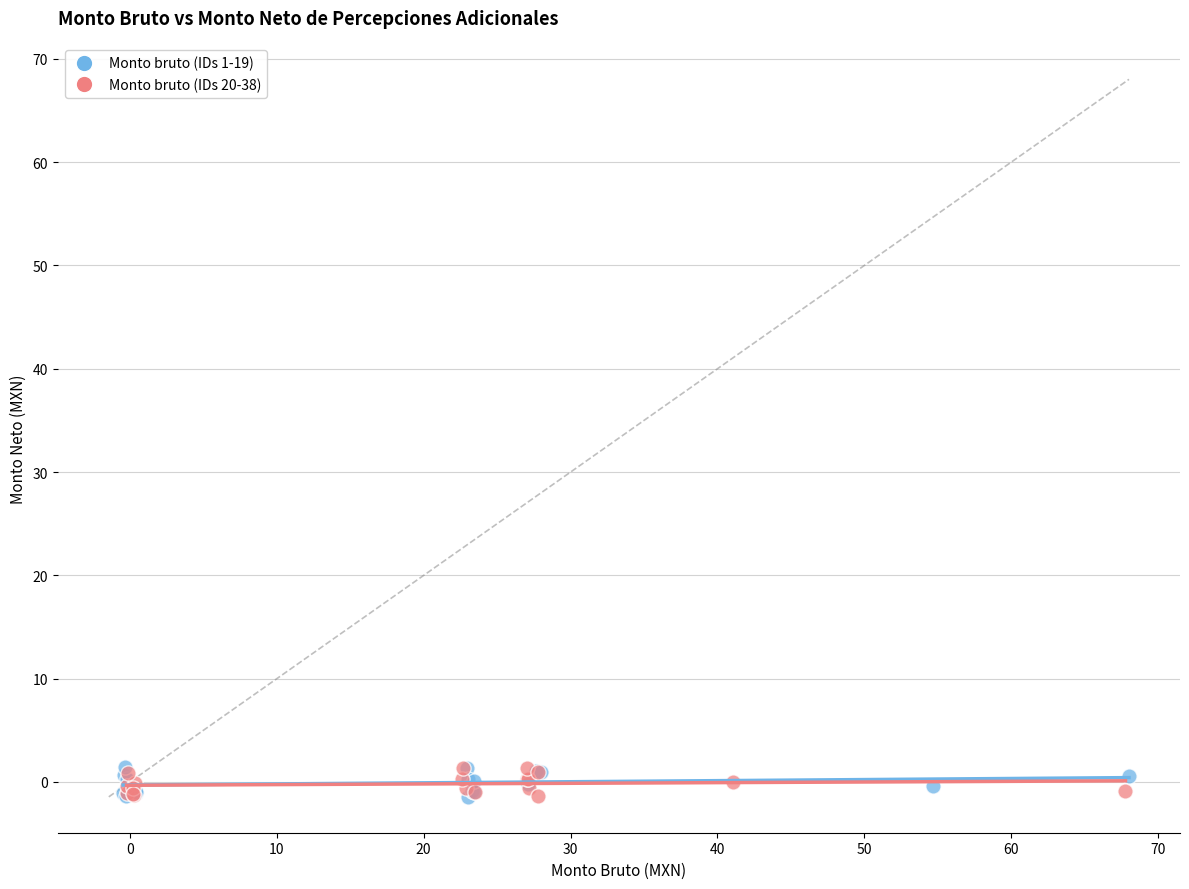

What are all the series names shown in the legend?

Monto bruto (IDs 1-19), Monto bruto (IDs 20-38)